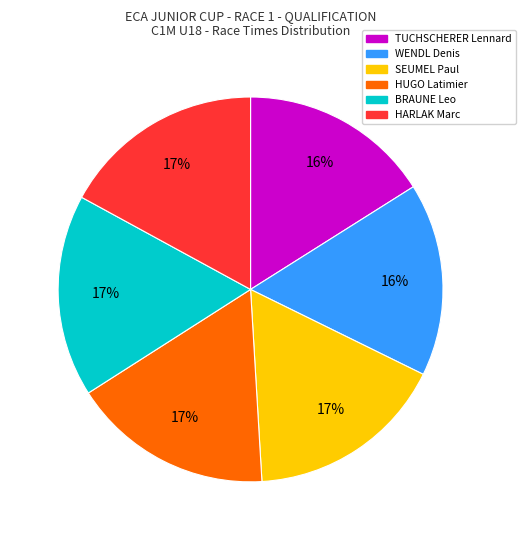

Is there any slice that represents more than half of the pie?

No